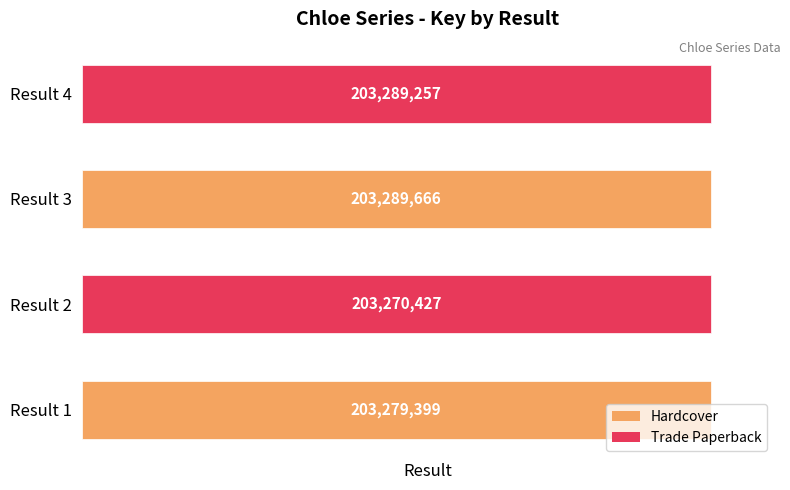

What is the sum of all values?

813128749